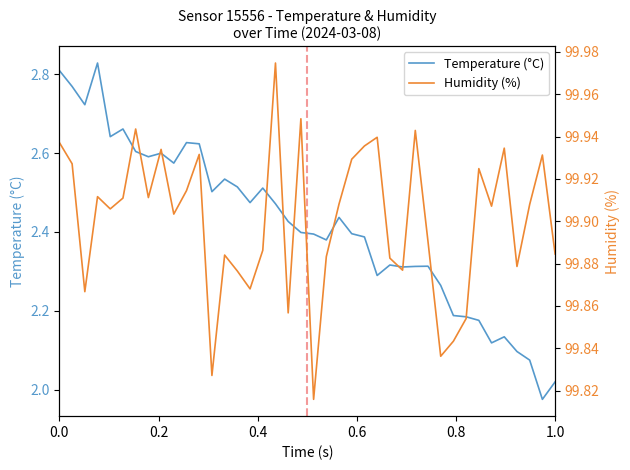

Which series has the widest spread of values?

Temperature (°C)